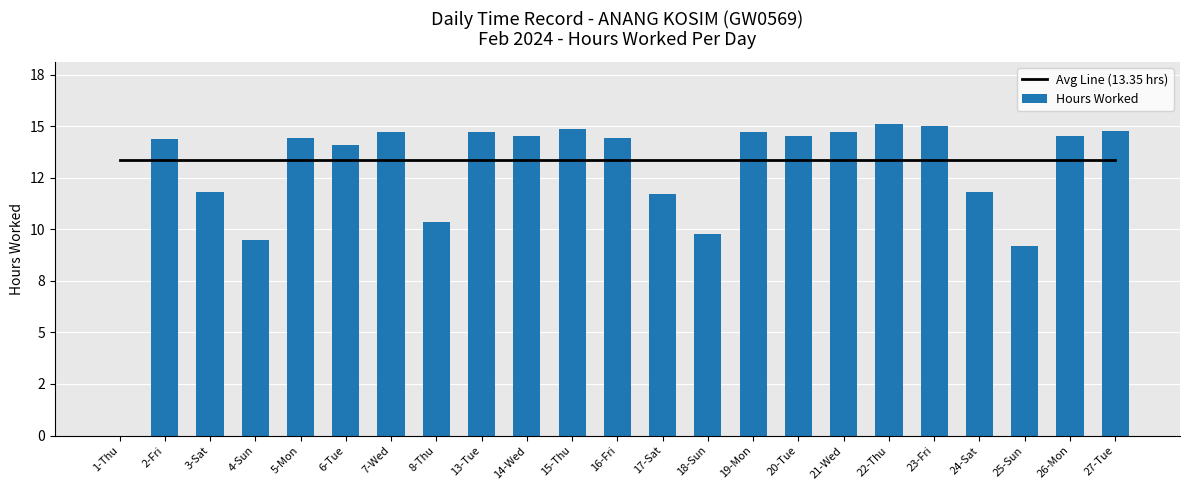

What is the average value of the Hours Worked series?

12.8